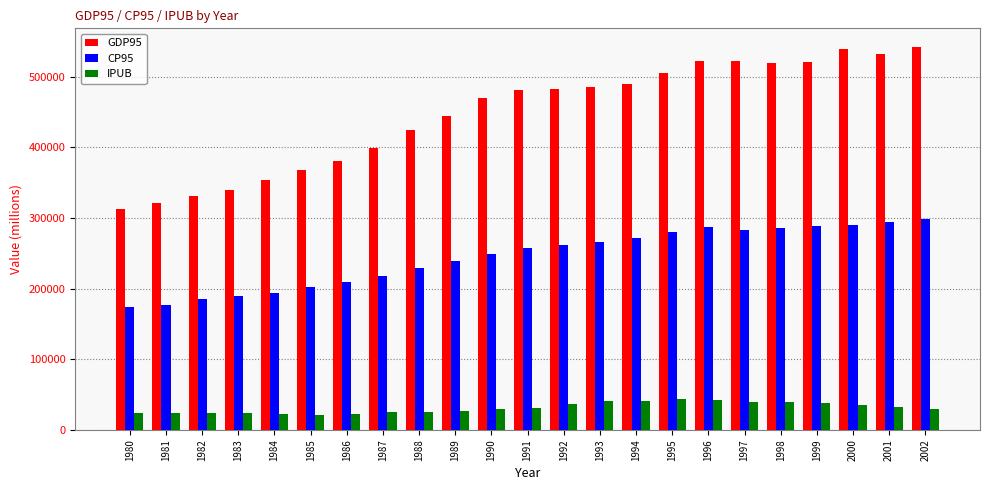

What is the difference between the maximum and minimum values in the IPUB series?

21903.7